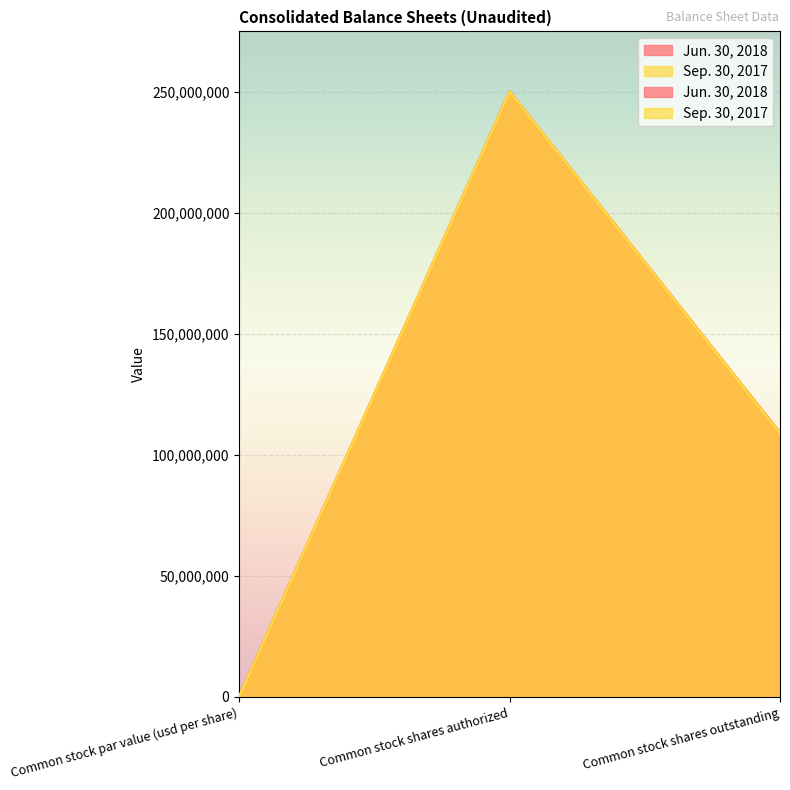

At which category is the sum across all series the highest?

Common stock shares authorized